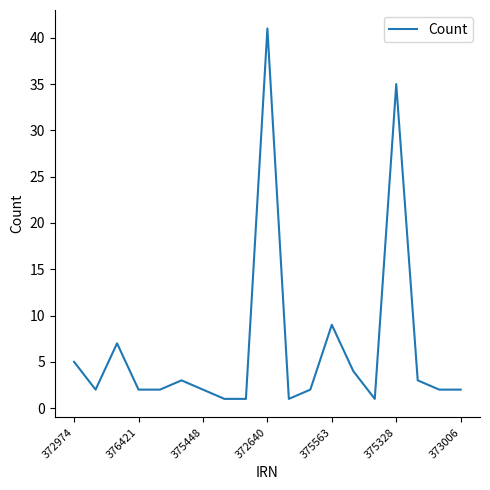

What is the smallest value displayed?

1